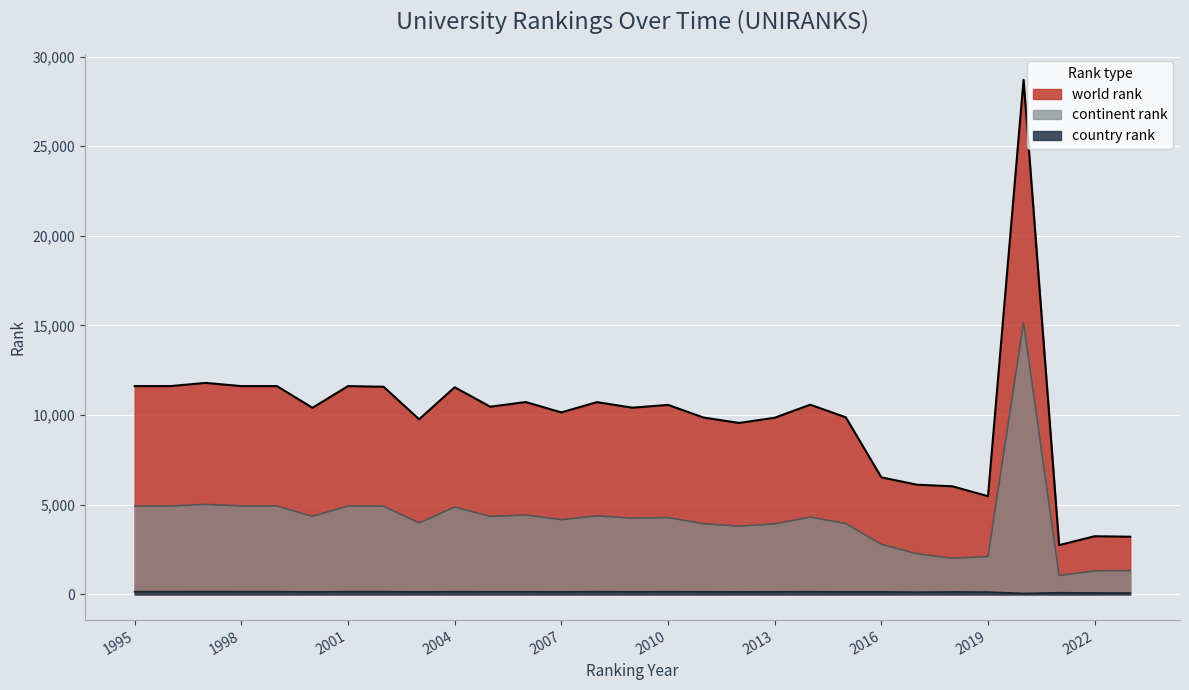

How many categories are shown in the chart?

29